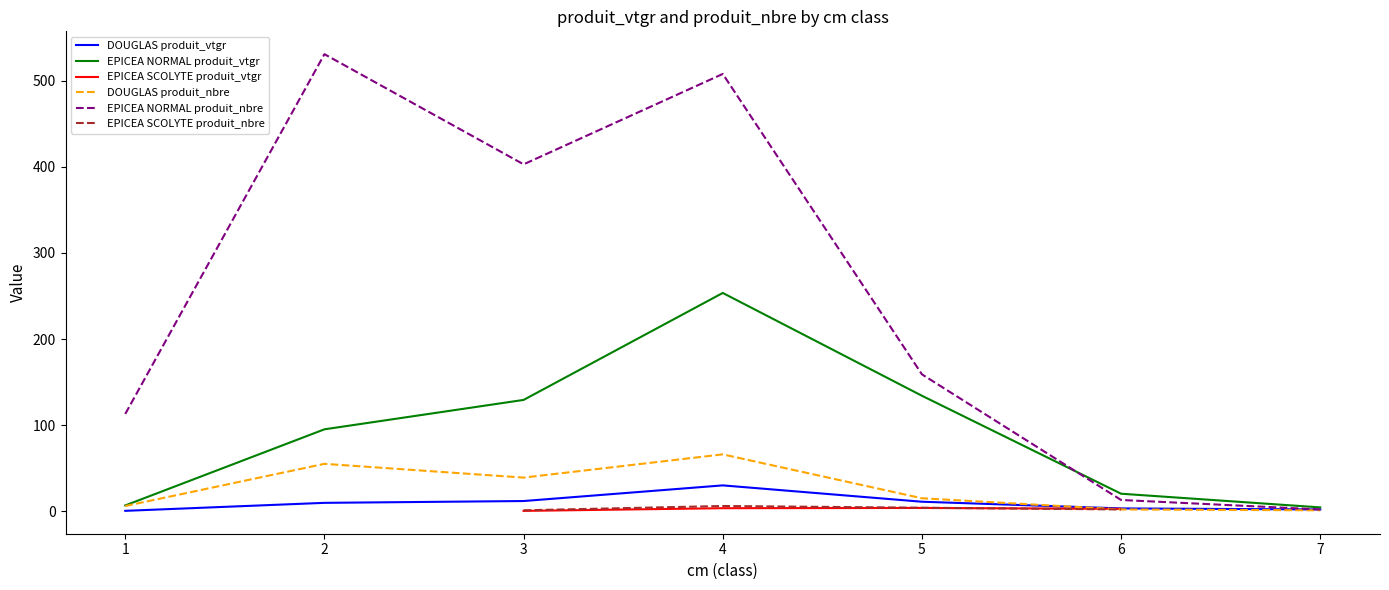

Does the chart have visible grid lines?

No